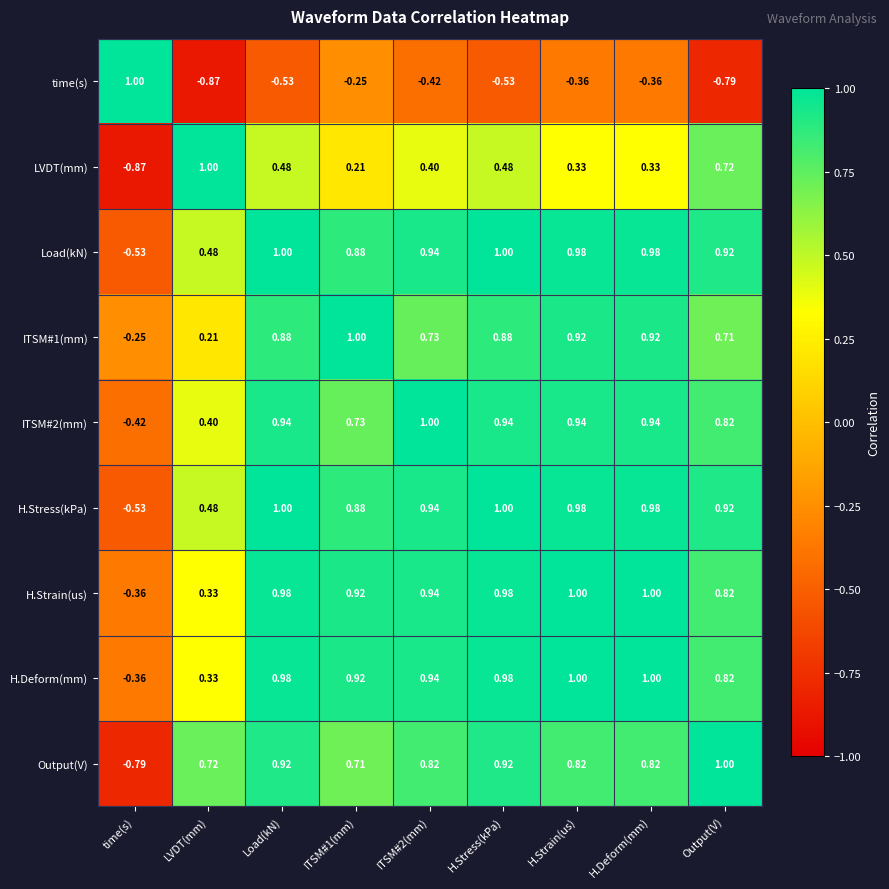

At which label does H.Stress(kPa) first exceed 0?

LVDT(mm)